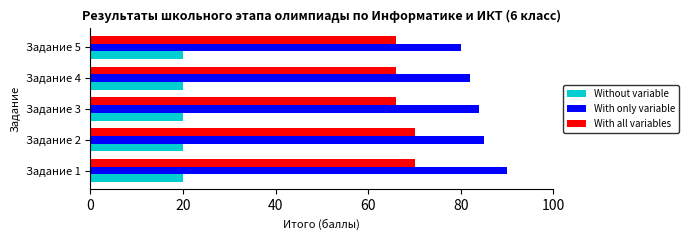

How many data points does each series have?

5